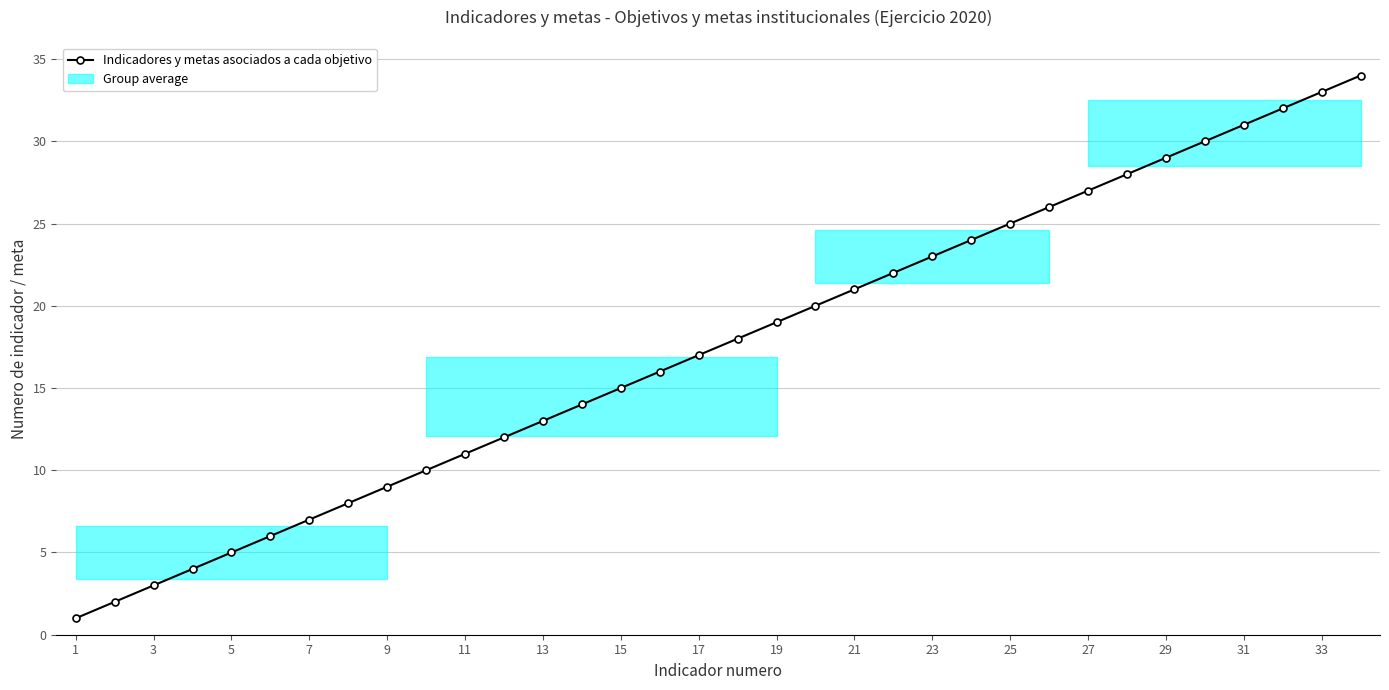

Where is the data nearest to the value 17?

17